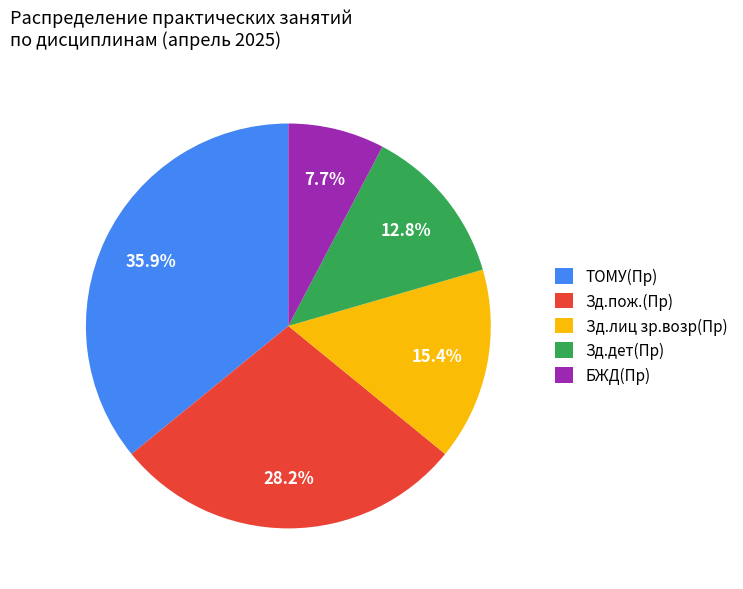

What is the largest slice in the pie chart?

ТОМУ(Пр)